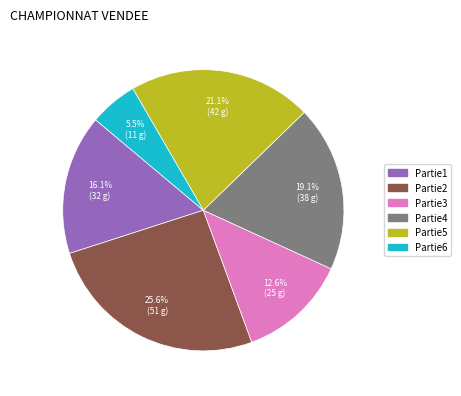

Rank the categories by value from lowest to highest.

Partie6, Partie3, Partie1, Partie4, Partie5, Partie2